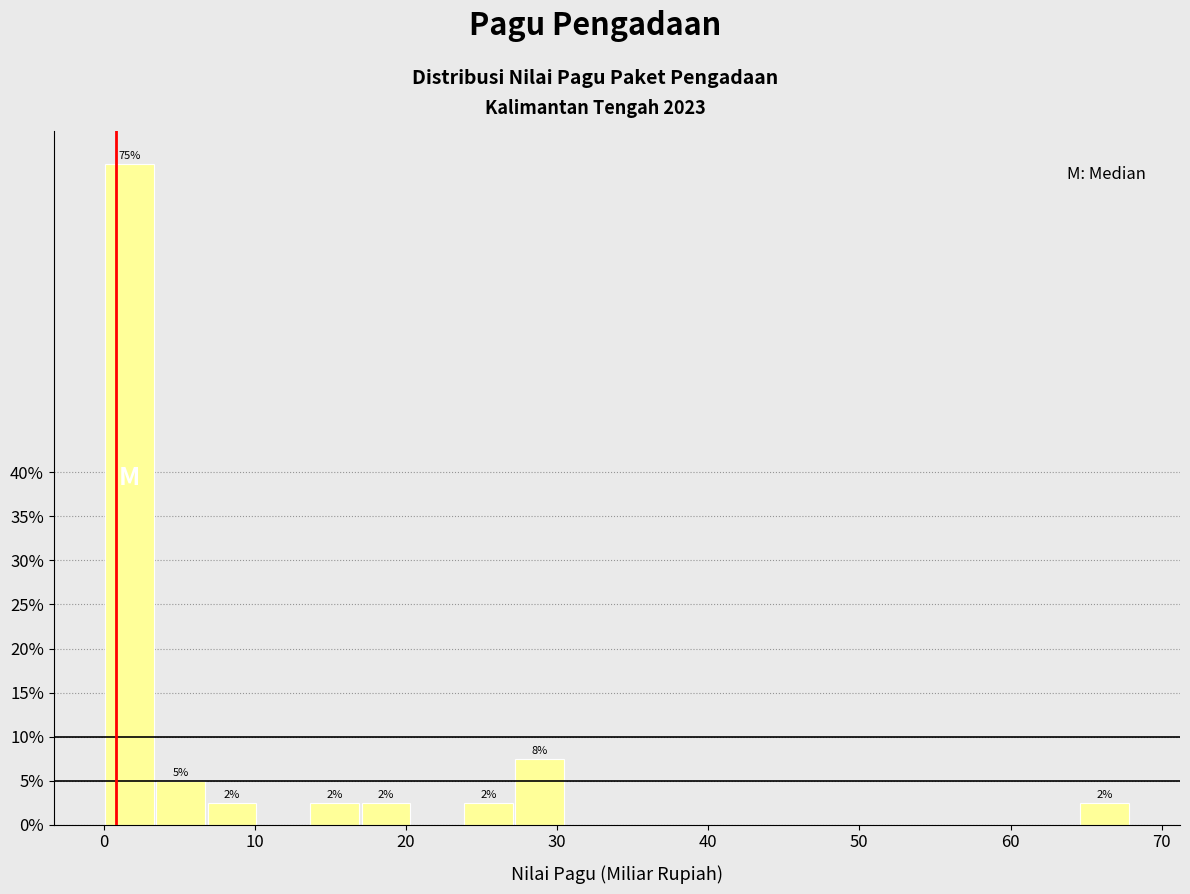

Read against the x-axis, roughly where is the centre of the tallest bar?

2